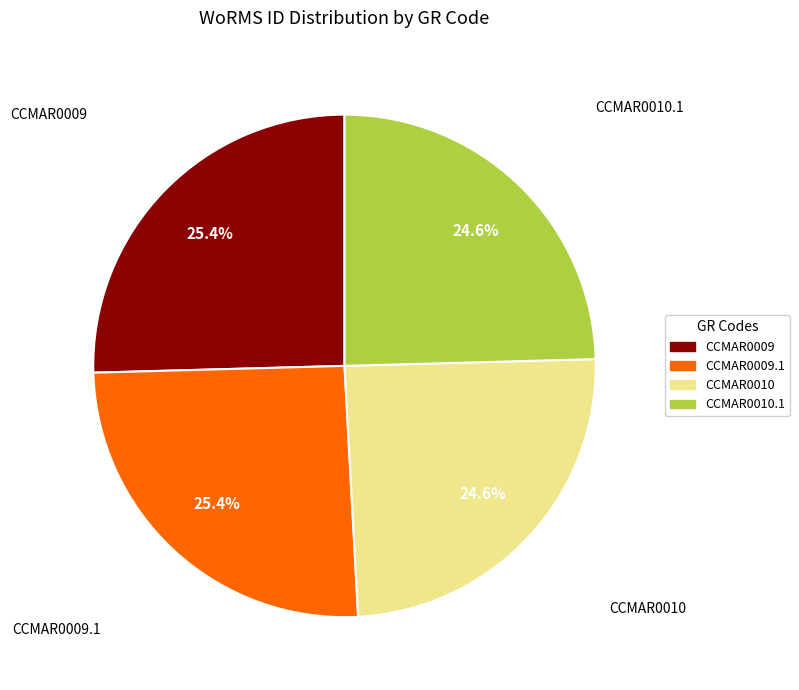

Does any single category account for the majority?

No